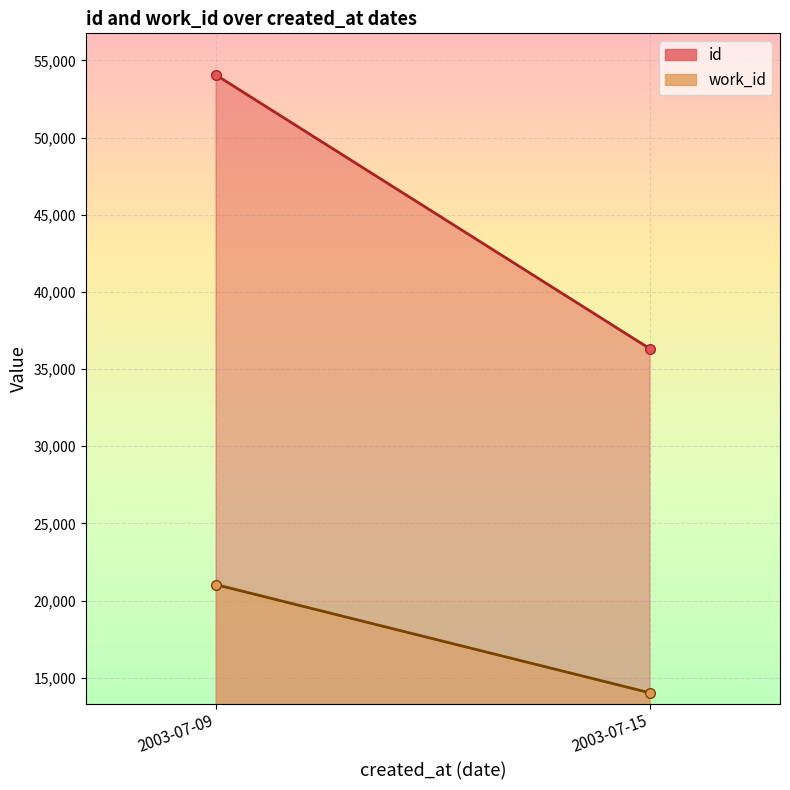

Which series changed the most between 2003-07-09 and 2003-07-15?

id